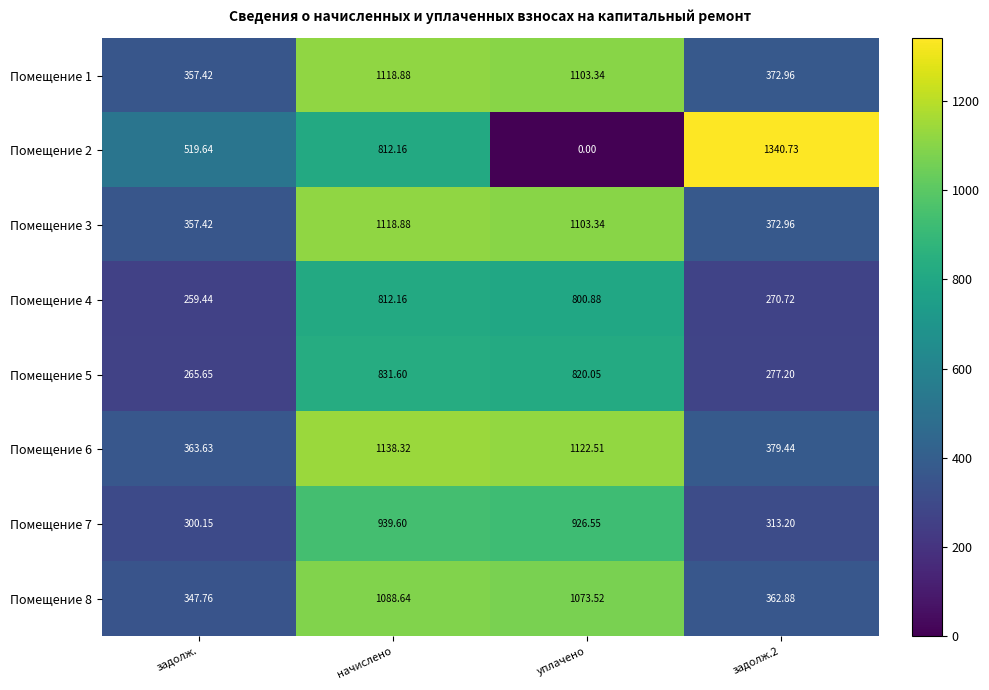

Which series has the largest total across all categories?

Помещение 6